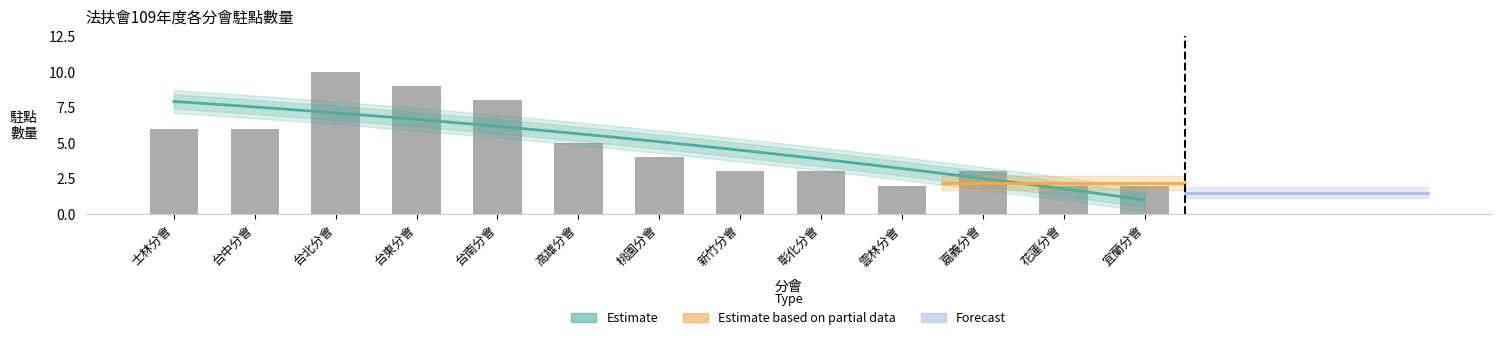

What is the maximum value shown in the chart?

10